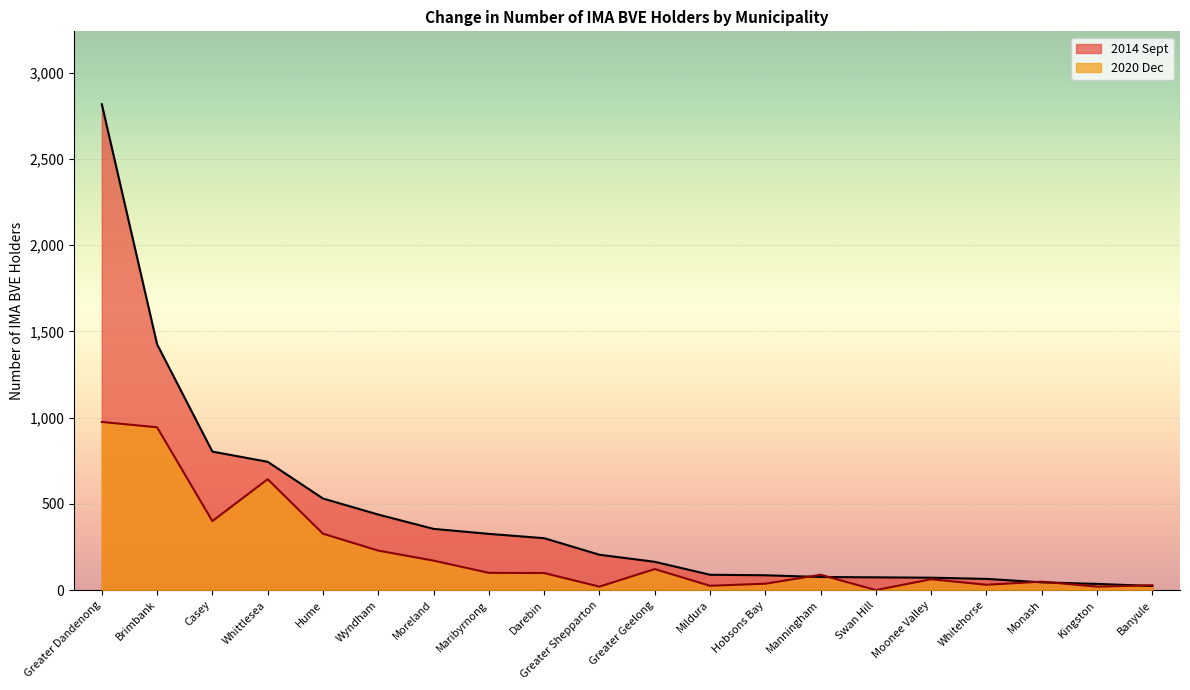

List the labels in order of 2014 Sept value, largest first.

Greater Dandenong, Brimbank, Casey, Whittlesea, Hume, Wyndham, Moreland, Maribyrnong, Darebin, Greater Shepparton, Greater Geelong, Mildura, Hobsons Bay, Manningham, Swan Hill, Moonee Valley, Whitehorse, Monash, Kingston, Banyule